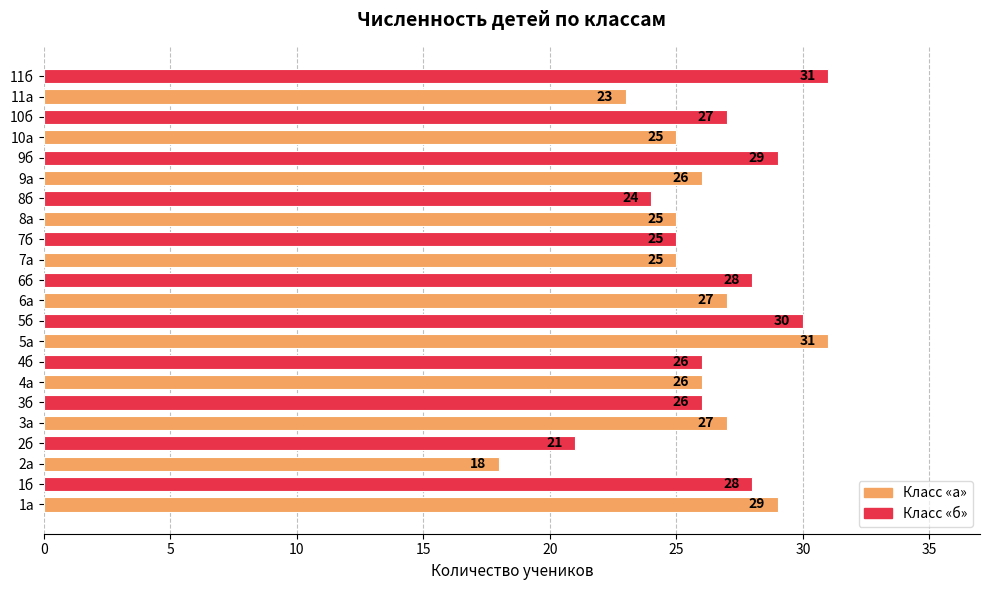

The value at 11а is 15. True or false?

False